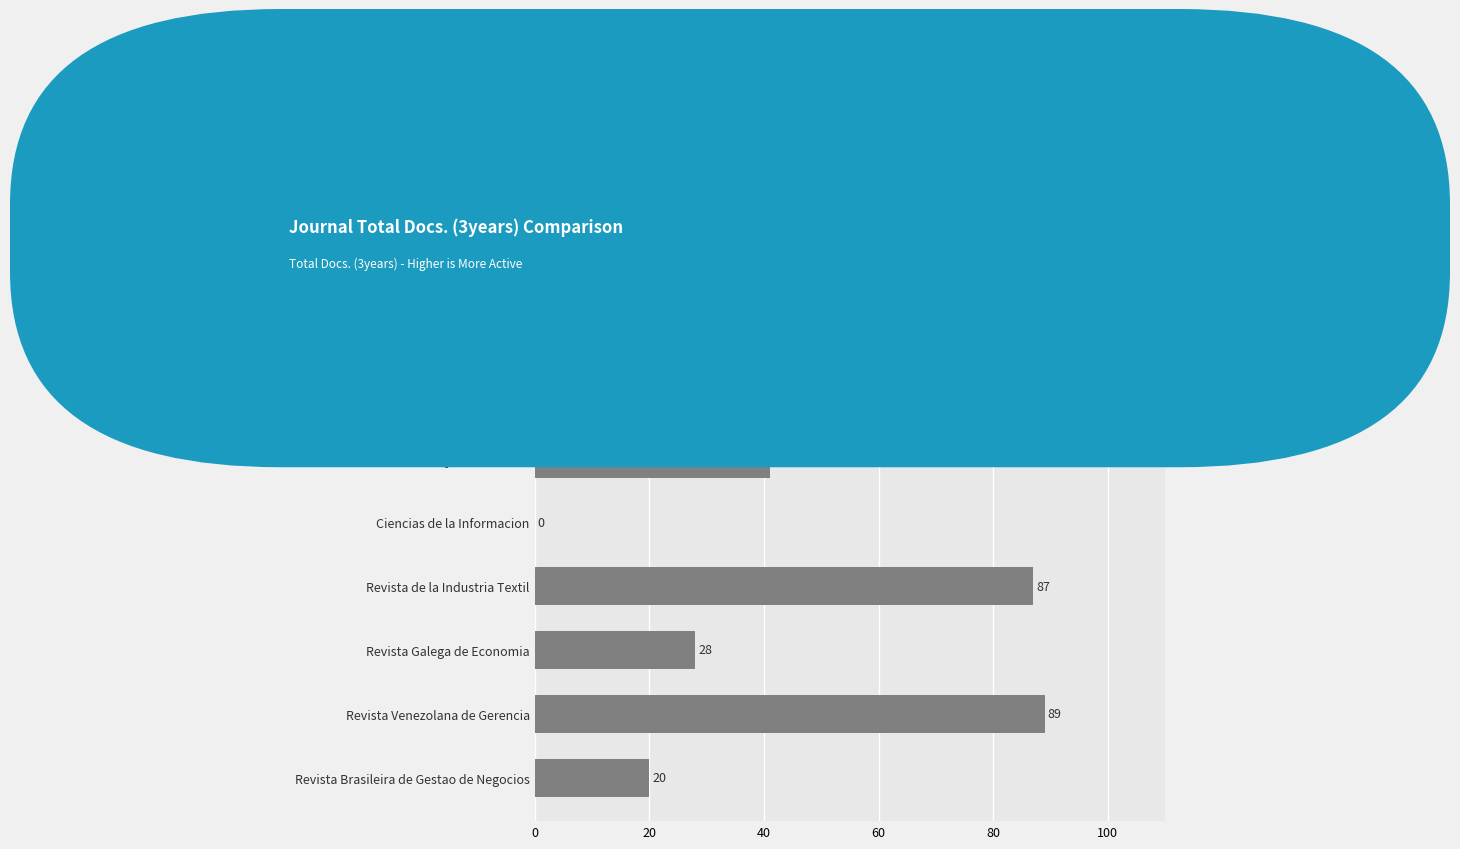

What is the greatest value displayed?

94